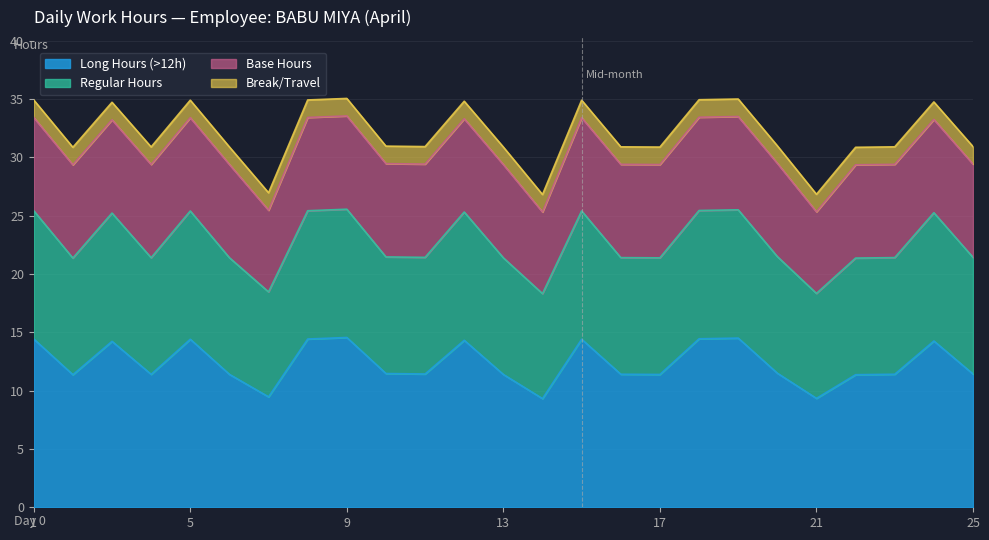

Is the value of Regular Hours at 25 greater than the value of Long Hours (>12h) at 16?

Yes